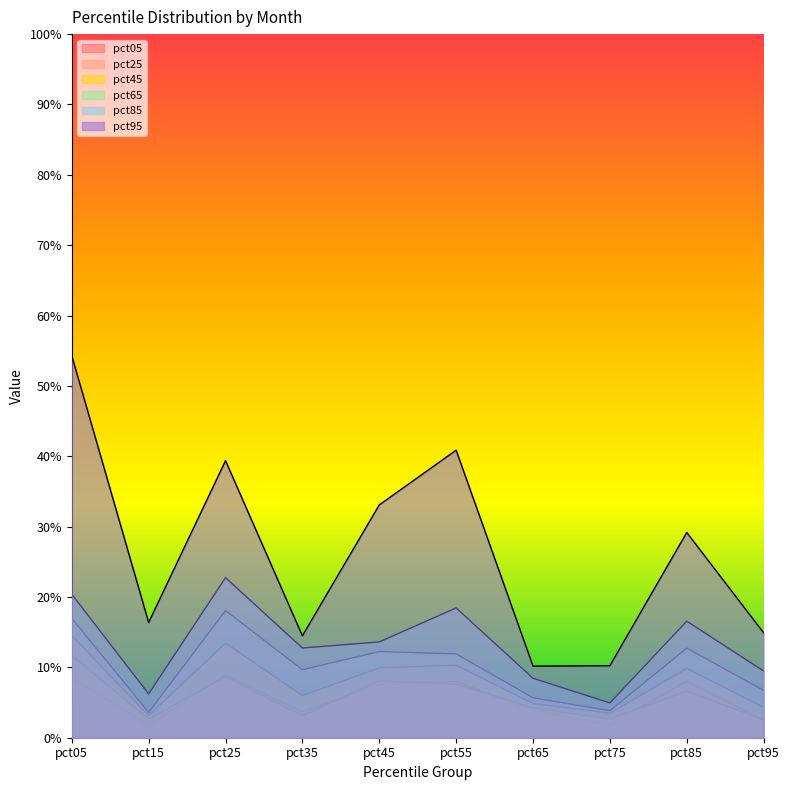

How many lines are shown in the chart?

6